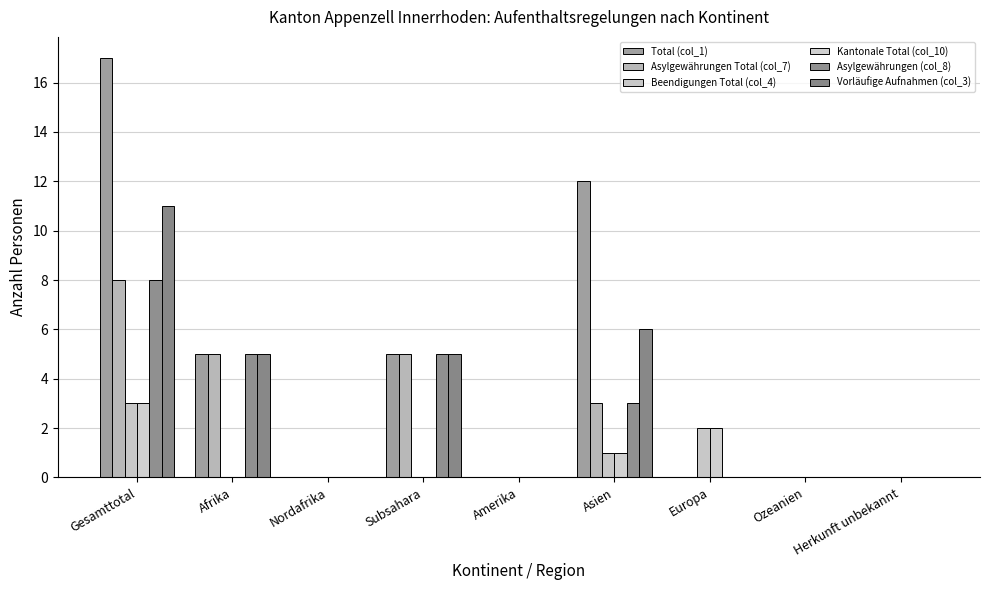

How many groups of bars are there?

9